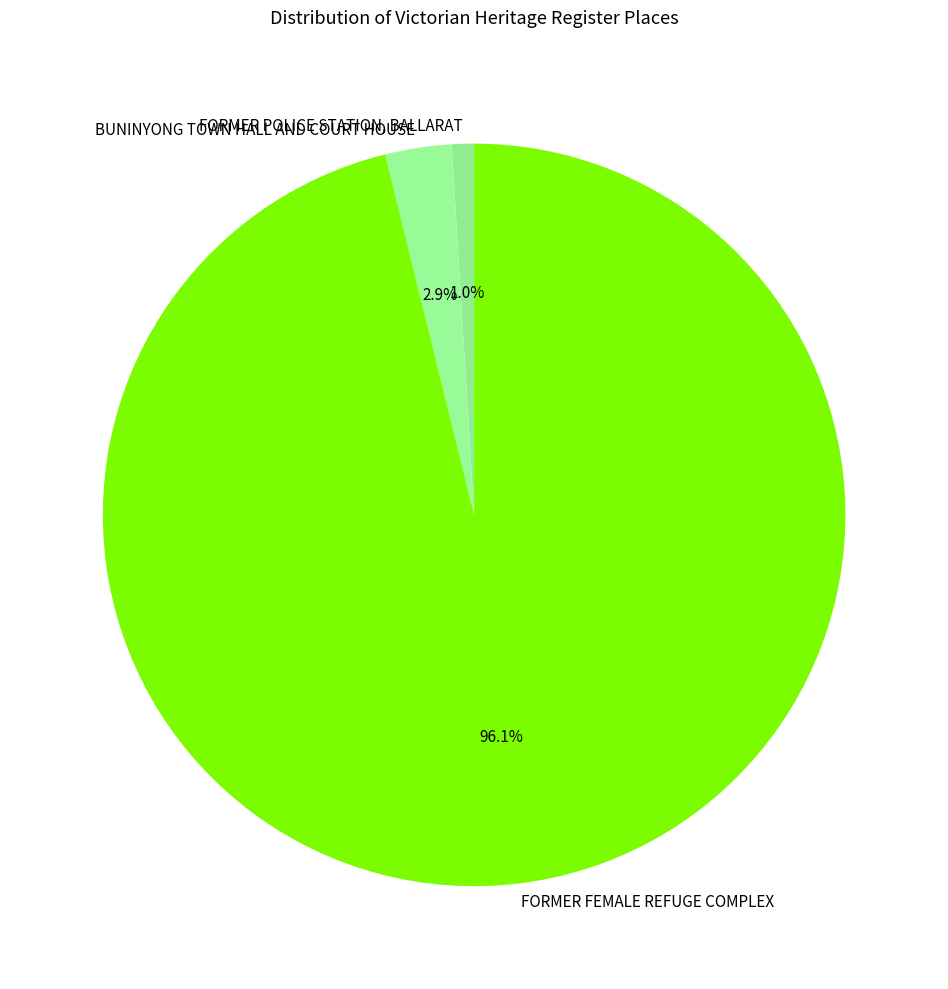

Is the sum of BUNINYONG TOWN HALL AND COURT HOUSE and FORMER POLICE STATION, BALLARAT greater than half?

No